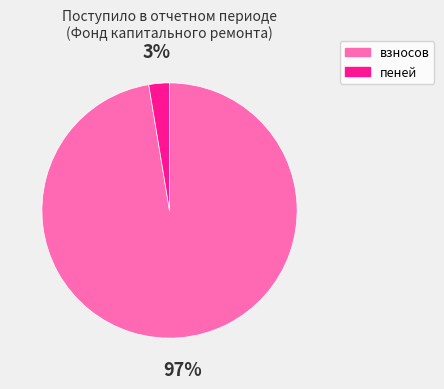

The пеней slice represents 8% of the pie. True or false?

False